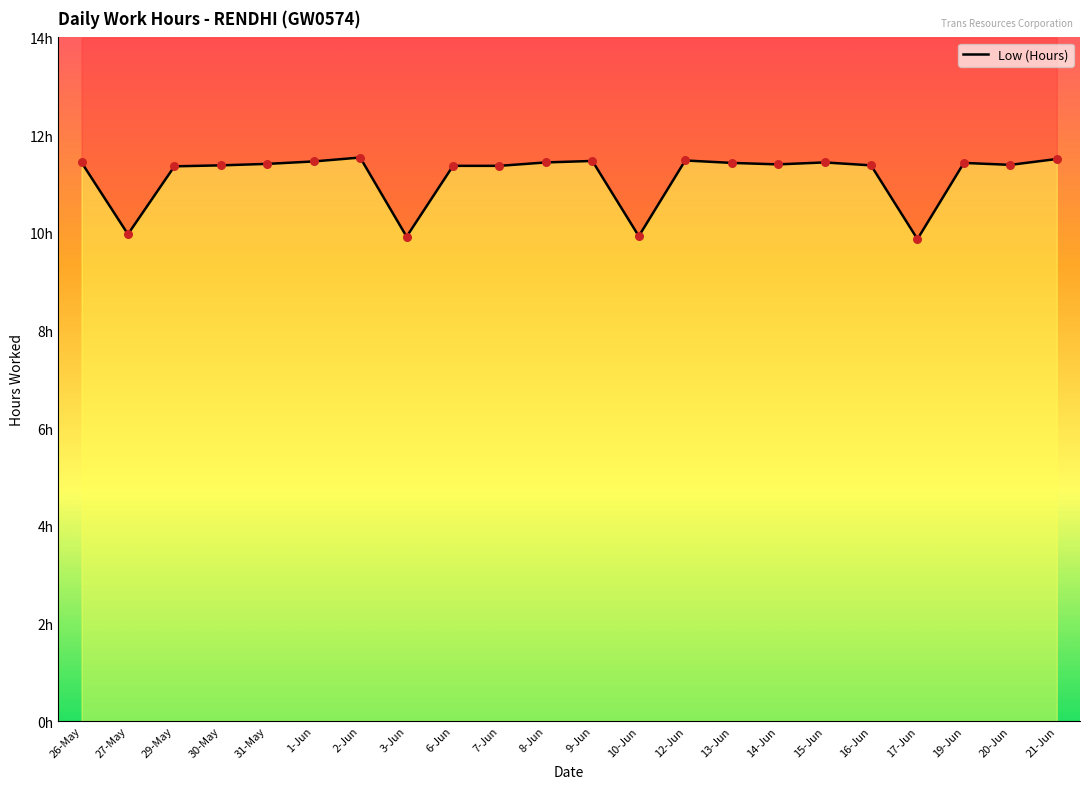

Between 13-Jun and 16-Jun, which is larger?

13-Jun